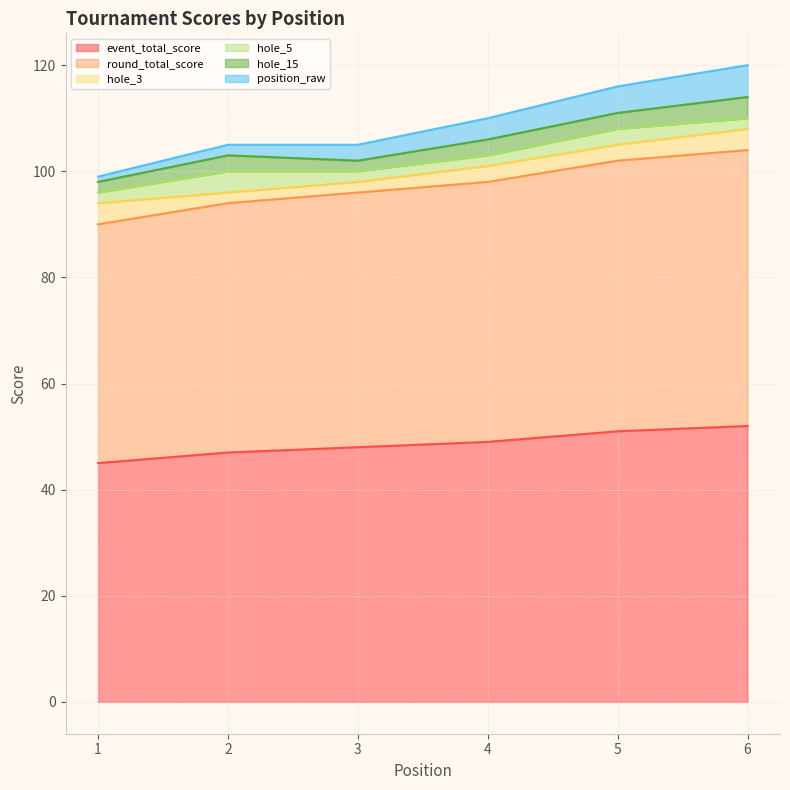

What is the highest value of the round_total_score series?

104